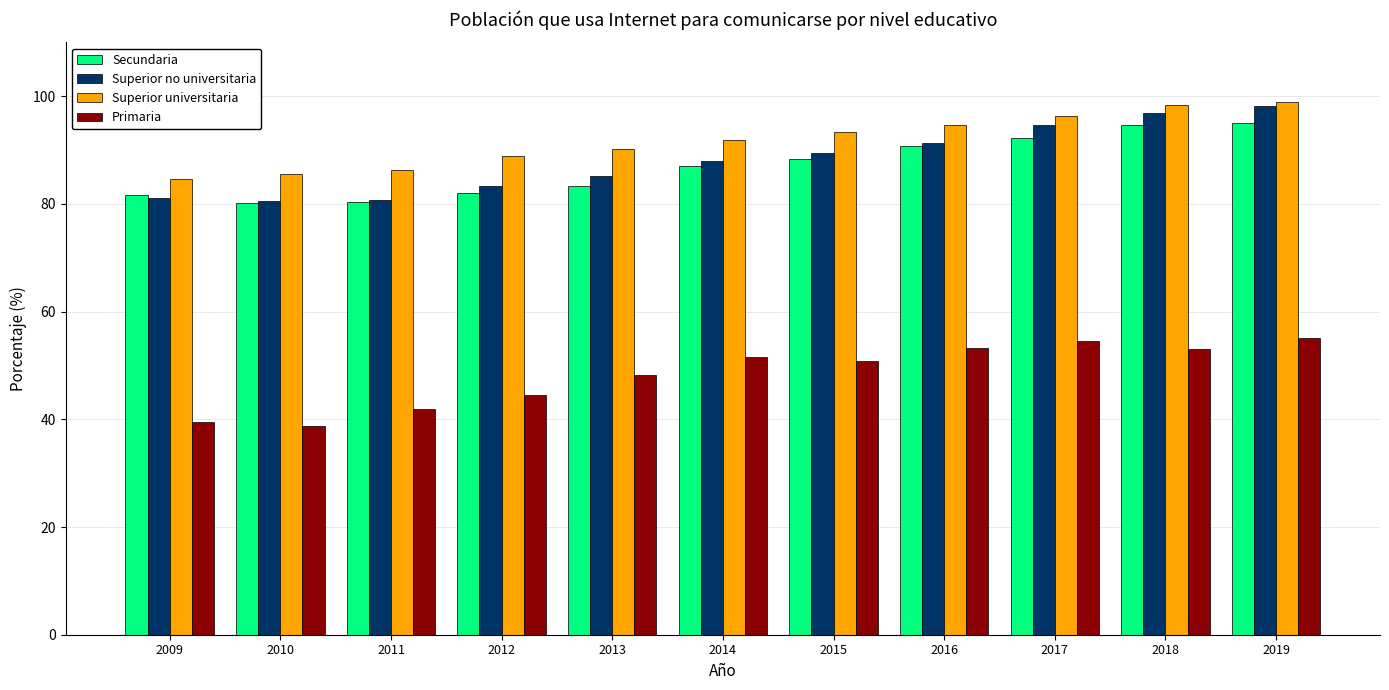

What is the value of the Superior universitaria bar at the 2nd from the left?

85.6